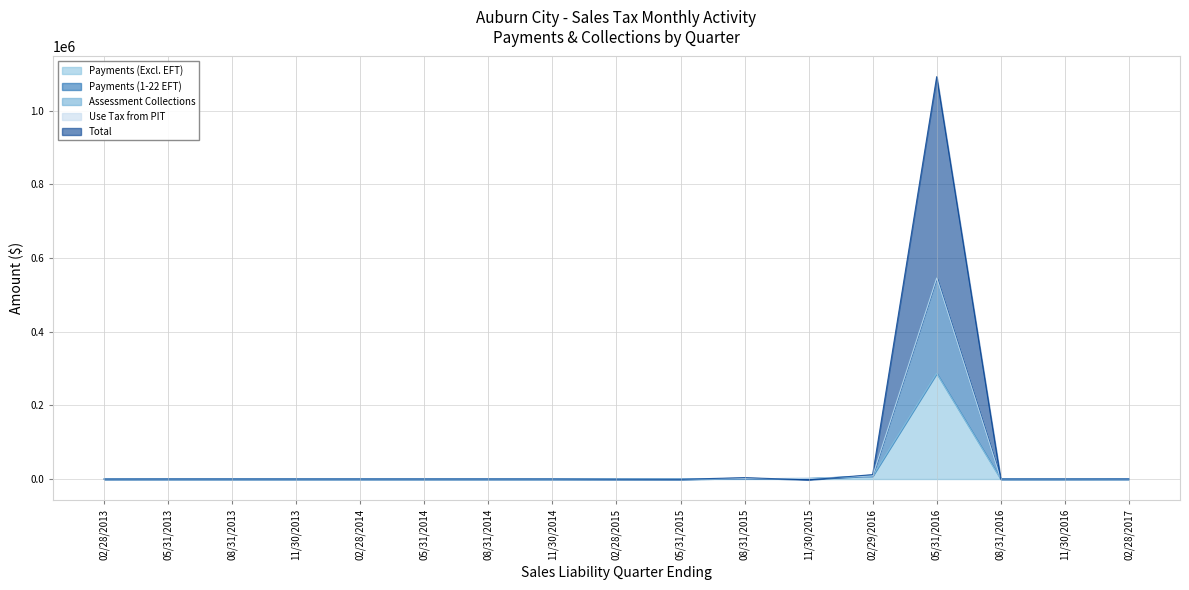

What value does the Payments (1-22 EFT) series have at 08/31/2013?

-2.8